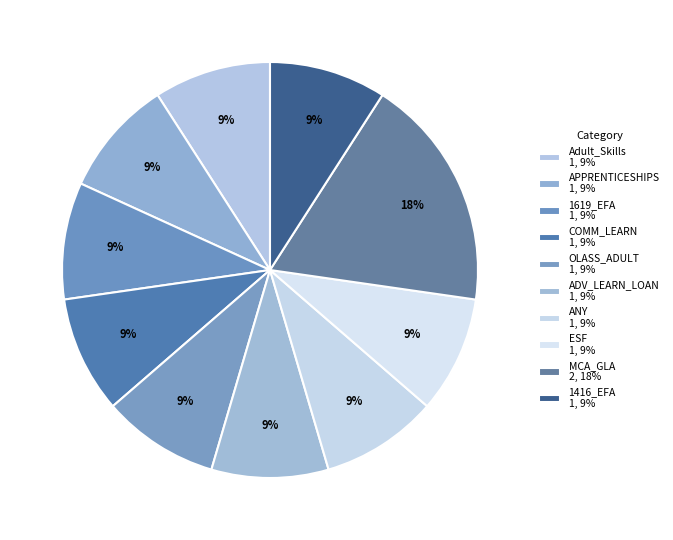

Does any single category account for the majority?

No